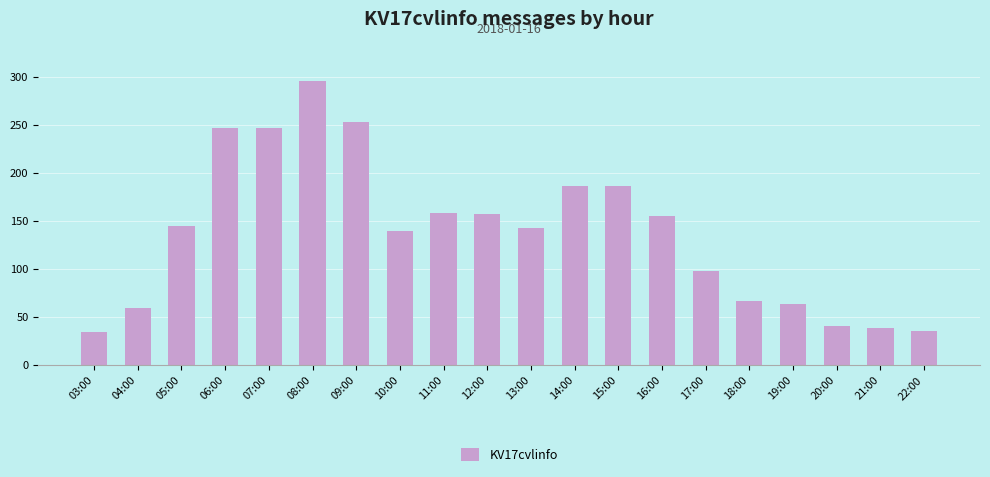

Approximately how many times larger is the value at 15:00 compared to 09:00?

0.7